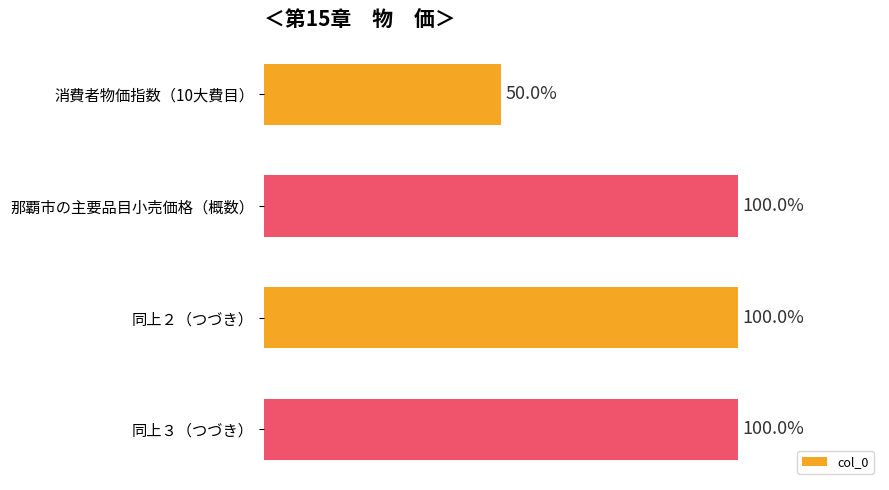

What is the label of the 4th bar from the top?

同上３（つづき）